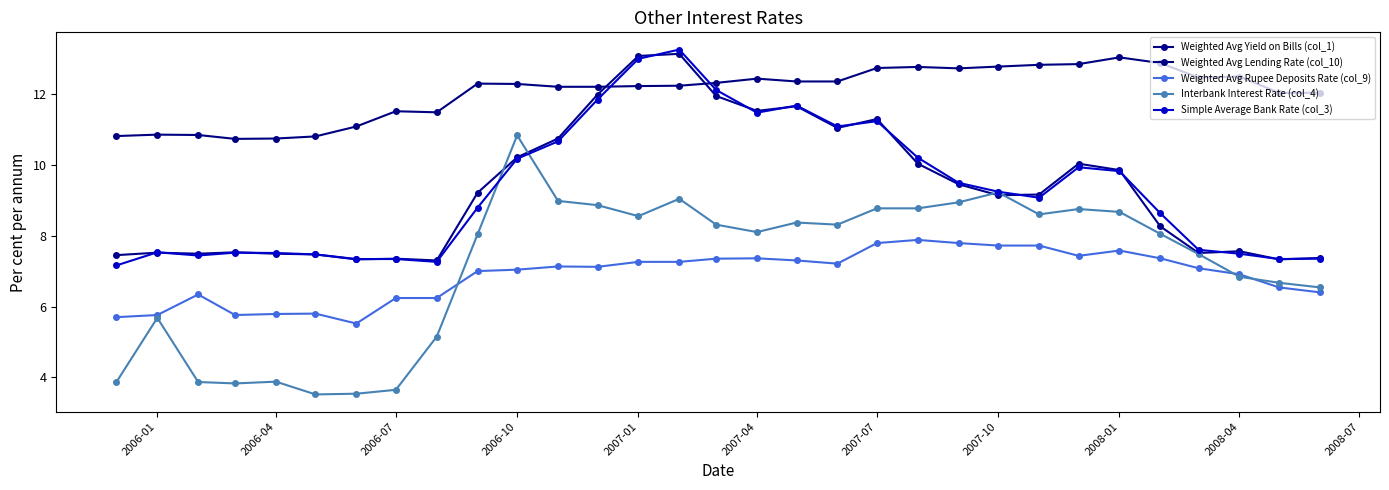

Is this an area chart (filled region under the line)?

No